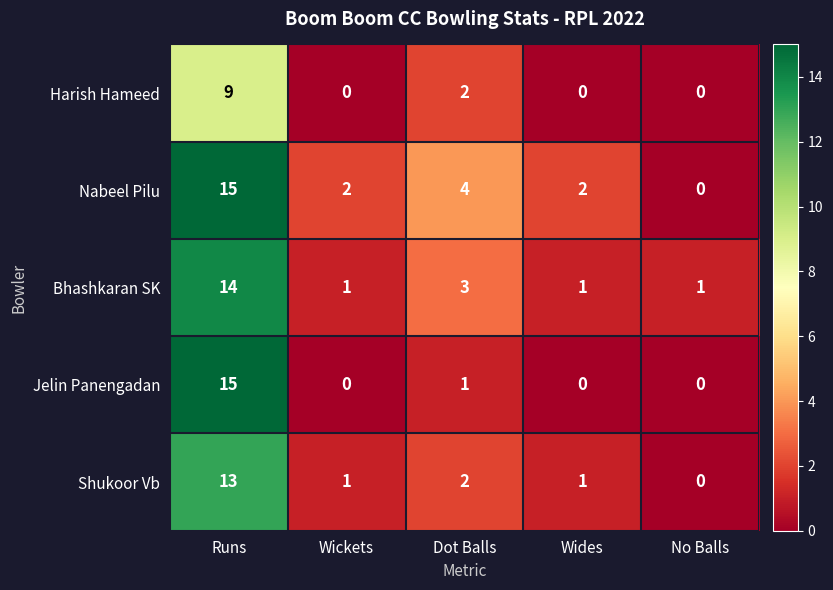

At which category is the sum across all series the highest?

Runs